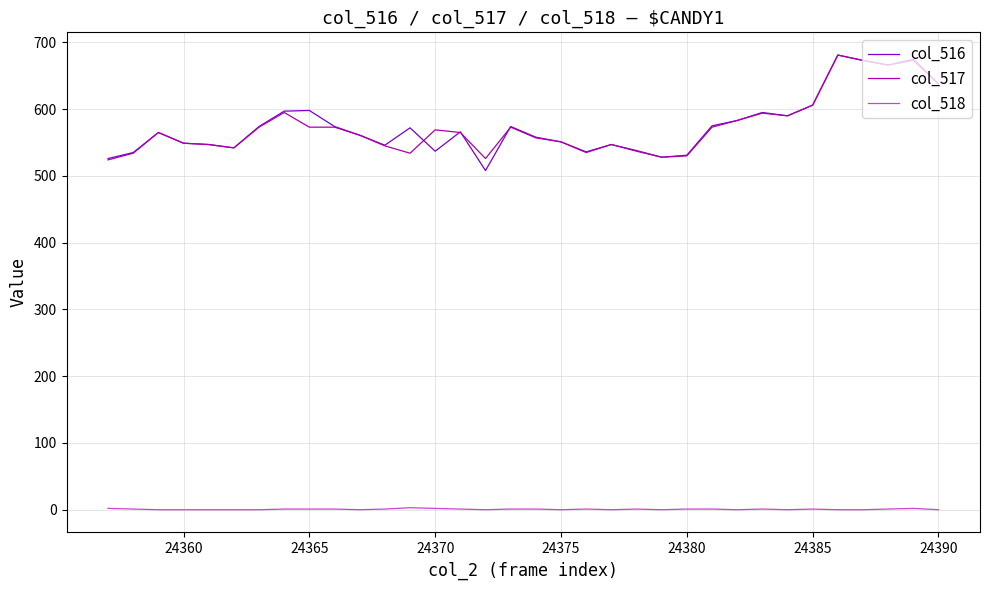

What is the highest value of the col_516 series?

681